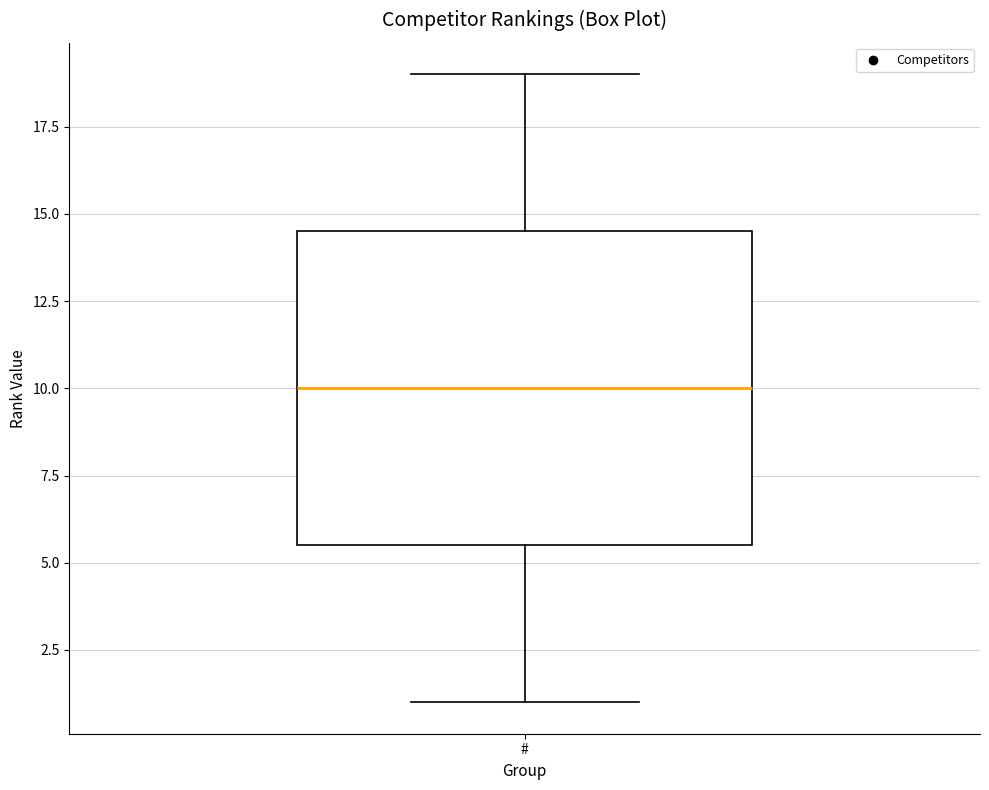

Transcribe this box plot: give where the median line is, the range the box spans, and where the two whiskers end, as read against the y-axis. The values are not printed on the chart, so give them approximately, as read against the axis.

median 10.0, box 5.5 to 14.5, whiskers 1.0 to 19.0